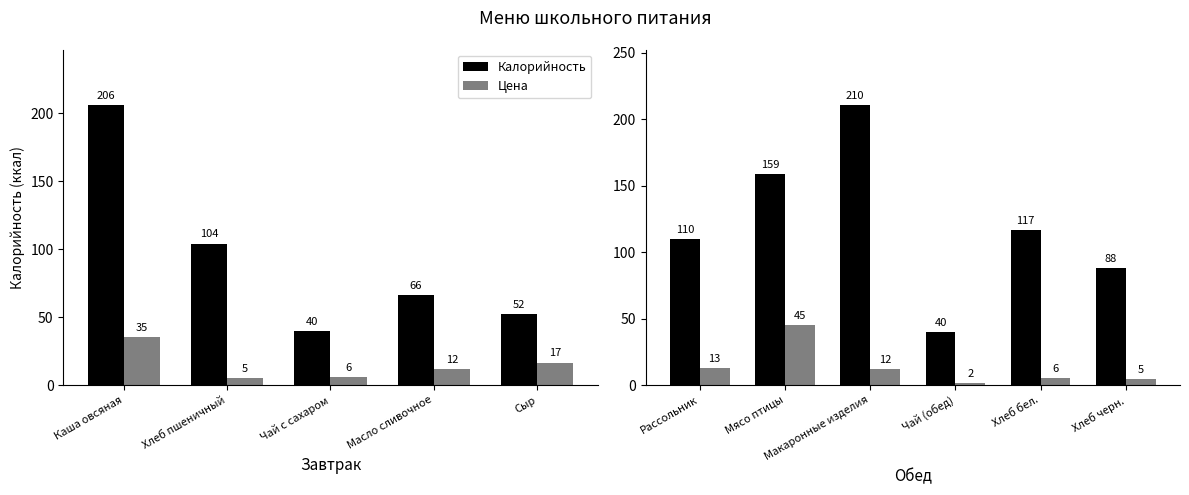

Rank the series by their average value, from highest to lowest.

Калорийность, Цена